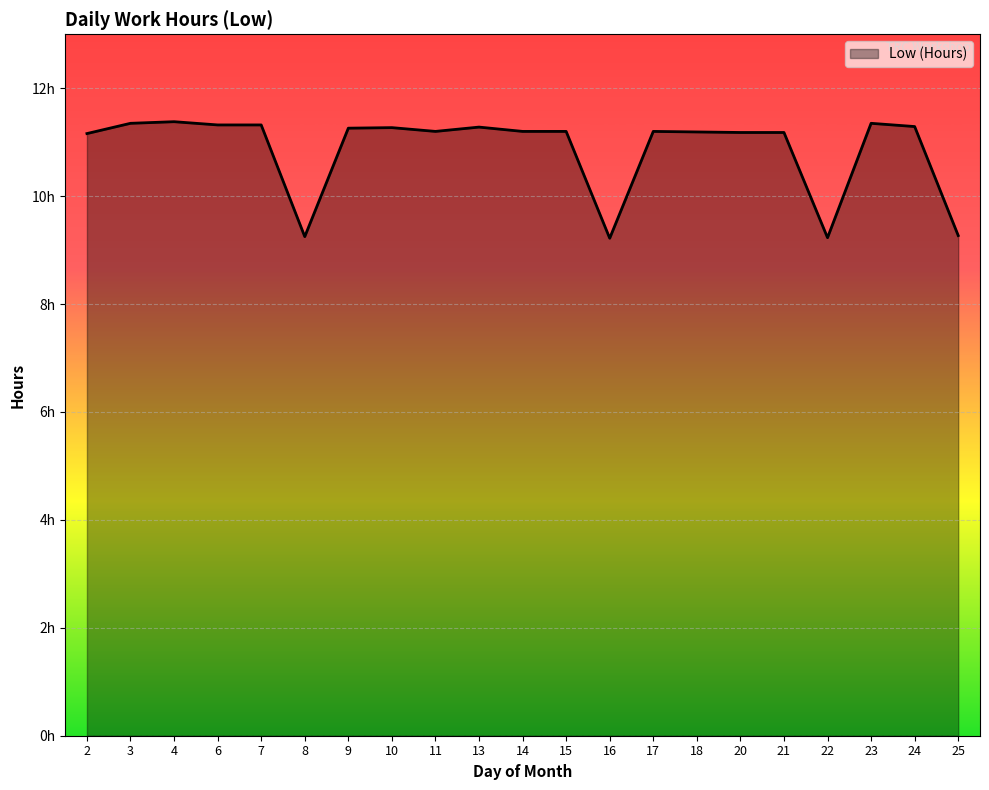

Is this an area chart (filled region under the line)?

Yes